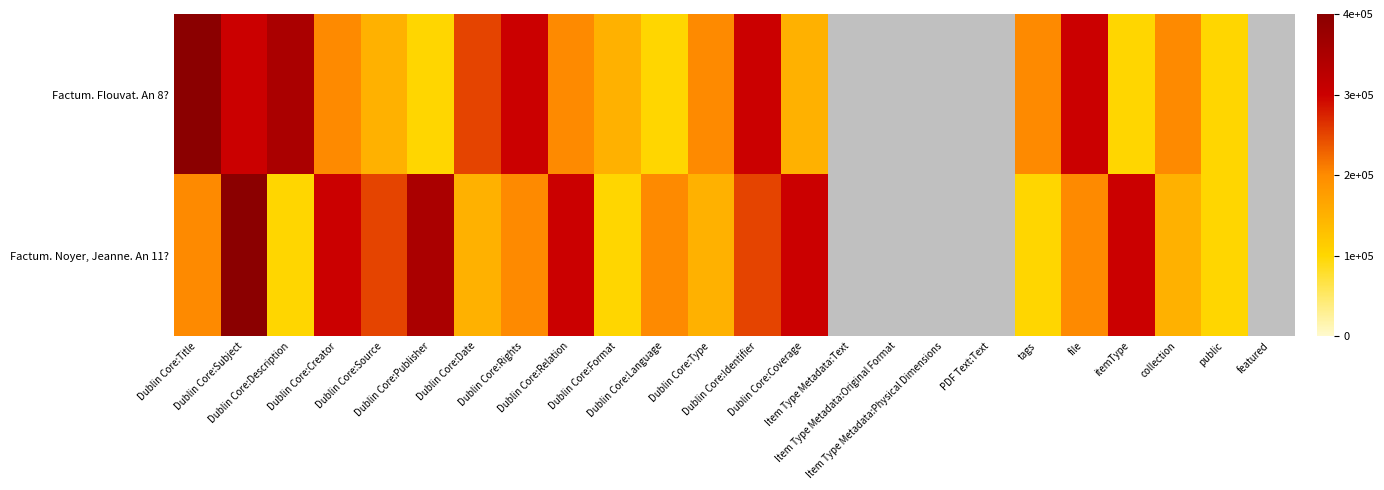

List the series in order of their peak value, lowest first.

Factum. Flouvat. An 8?, Factum. Noyer, Jeanne. An 11?